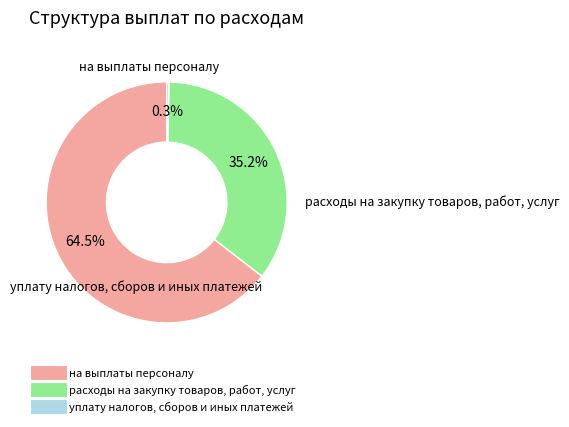

To the nearest percent, what is the combined percentage of на выплаты персоналу and расходы на закупку товаров, работ, услуг?

100%